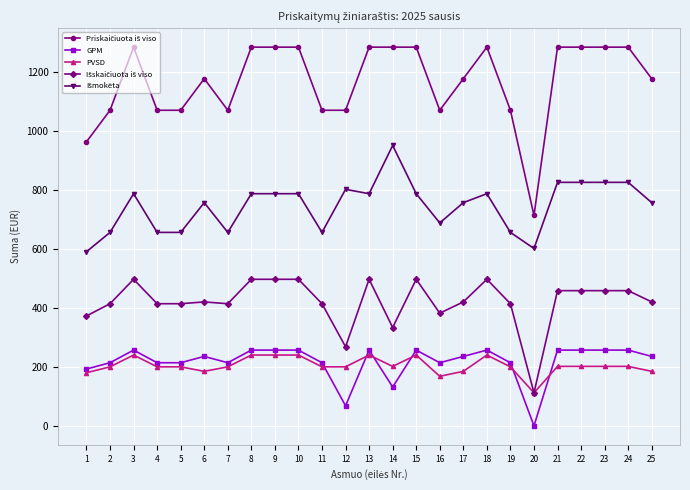

What is the difference between the PVSD values at 2 and 24?

1.5